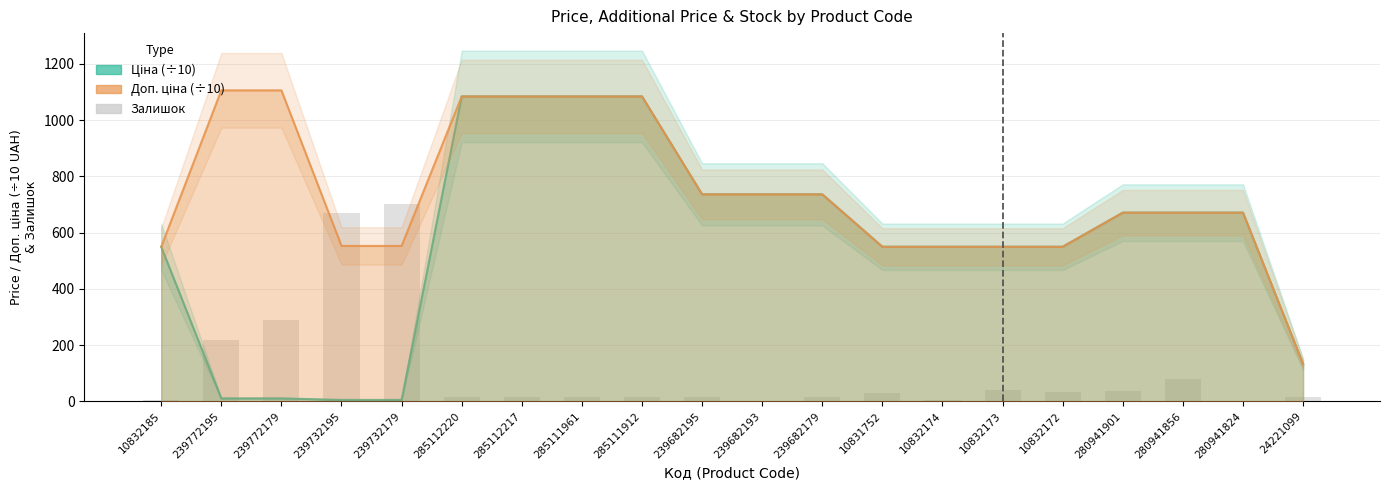

How many positive values does the Залишок series have?

18